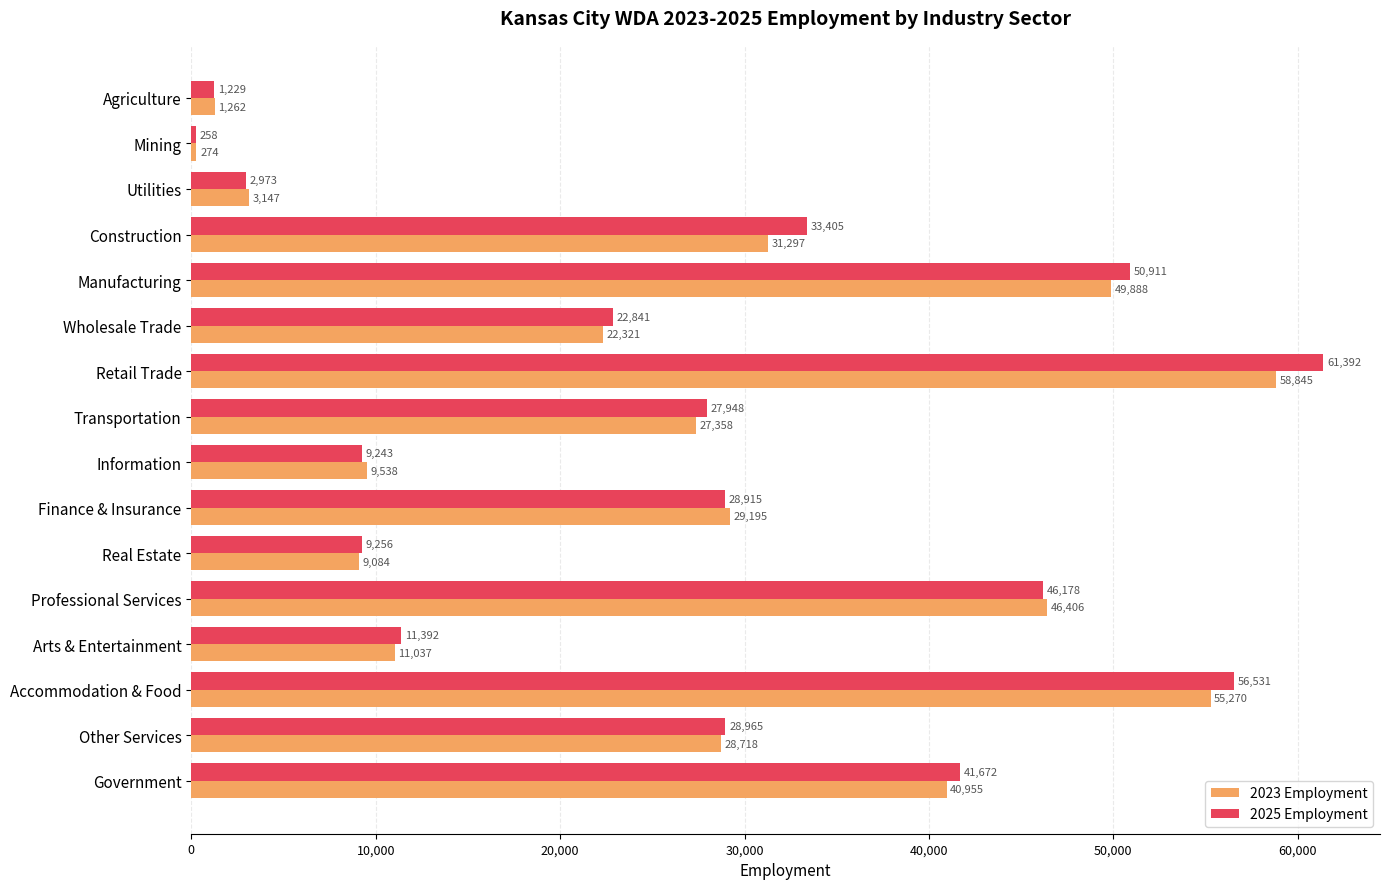

Where is 2025 Employment nearest to the value 30825?

Other Services